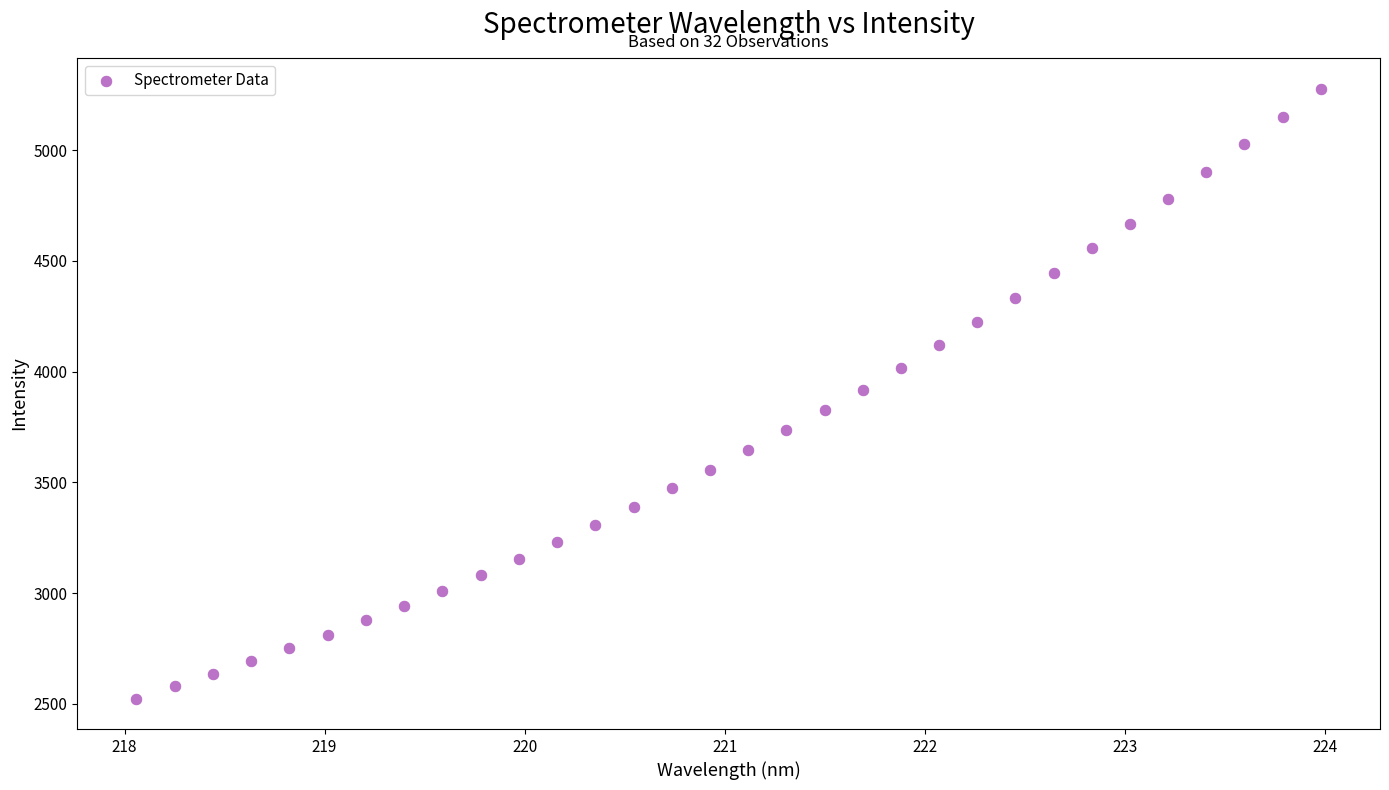

What is the range of Y values (max minus min)?

2755.4